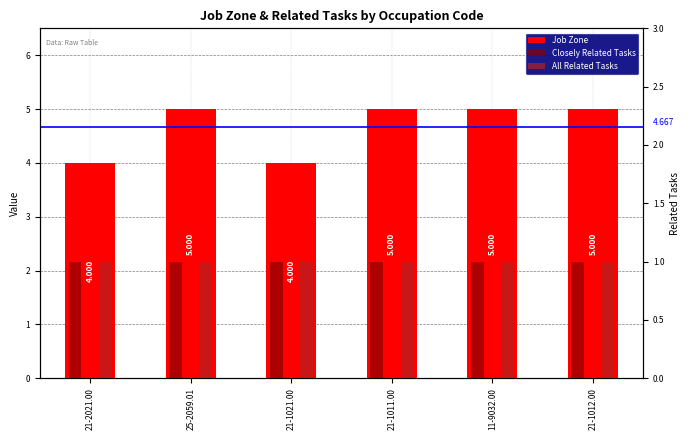

Reading left to right, list all the values displayed in this chart.

Job Zone: 4	5	4	5	5	5
Closely Related Tasks: 1	1	1	1	1	1
All Related Tasks: 1	1	1	1	1	1